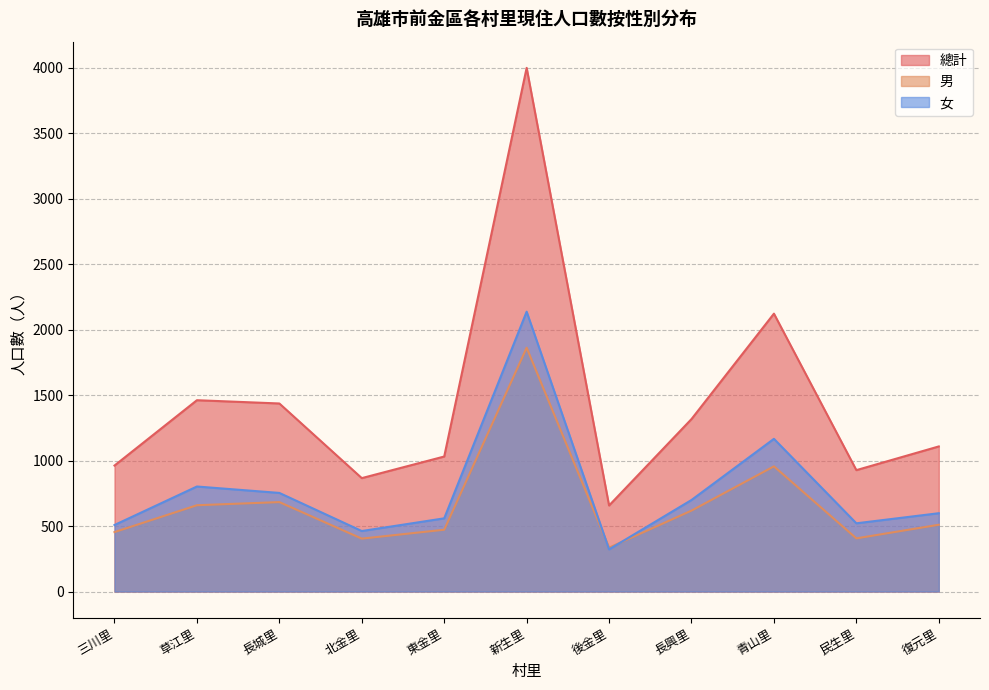

What is the difference between the maximum and minimum values in the 女 series?

1815